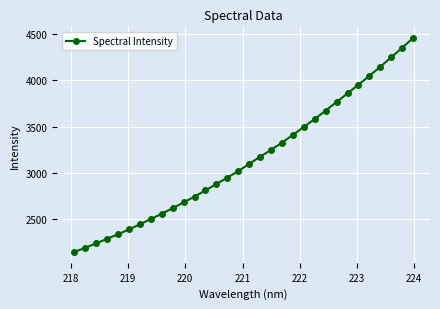

How many lines are shown in the chart?

1